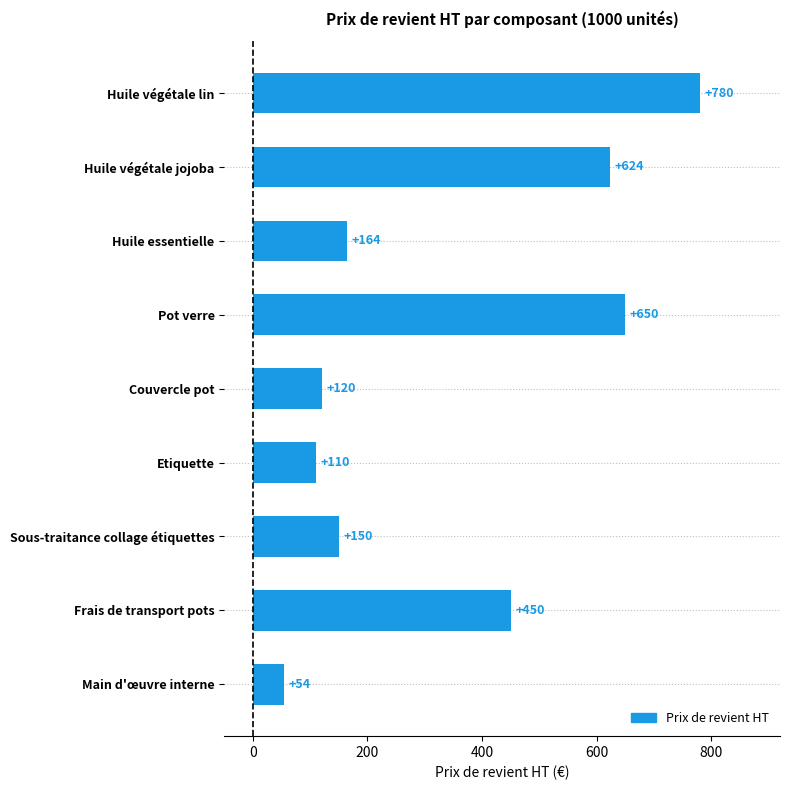

Which label corresponds to the smallest value in the chart?

Main d'œuvre interne